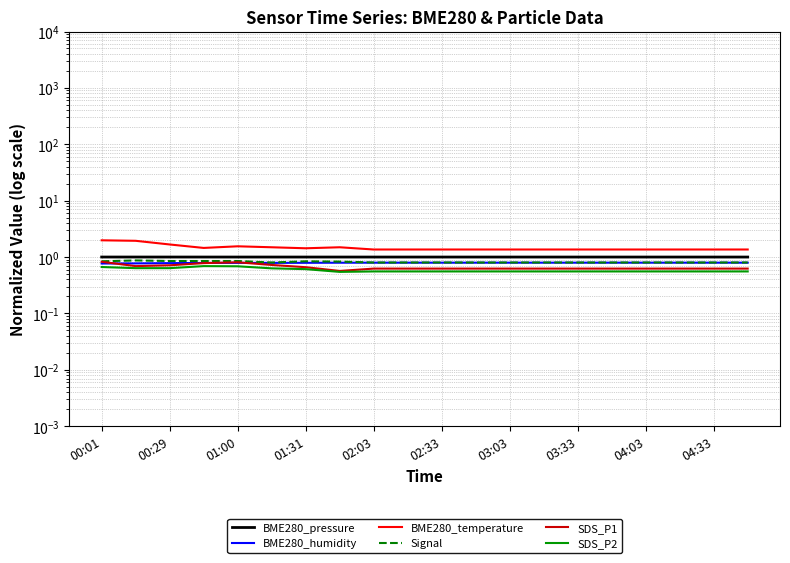

True or false: SDS_P1 has more than 2 points higher than both neighbors.

False